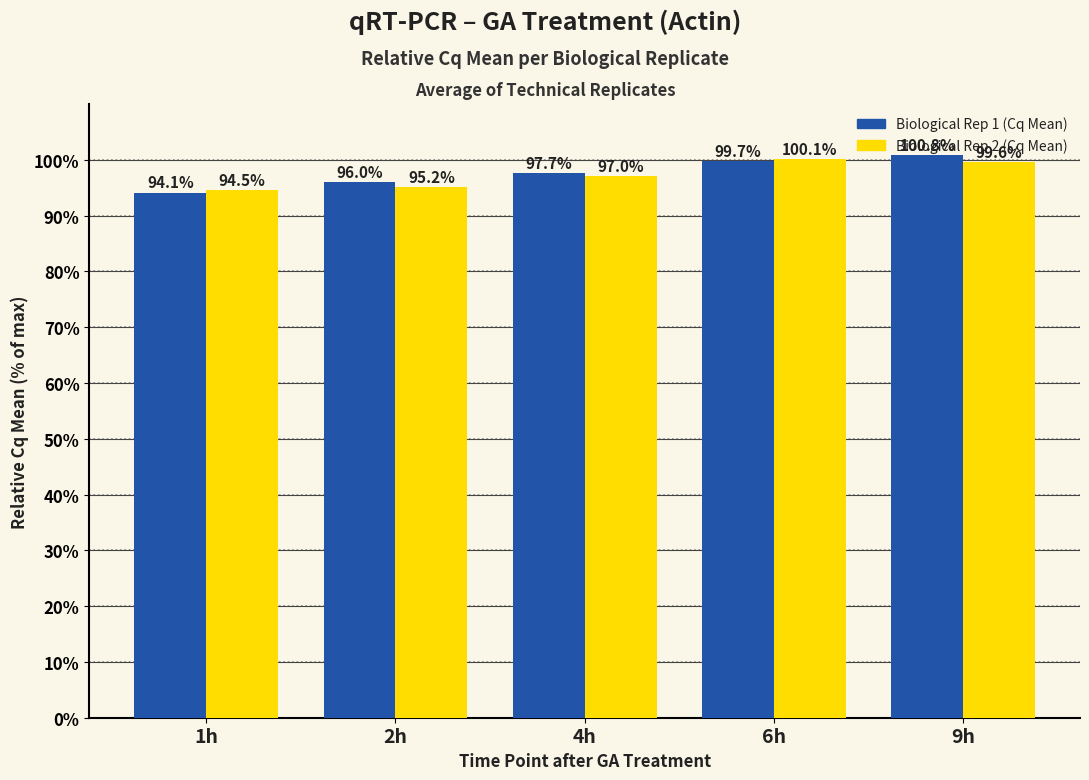

True or false: Biological Rep 2 (Cq Mean) has a value of 50.9 at 6h.

False